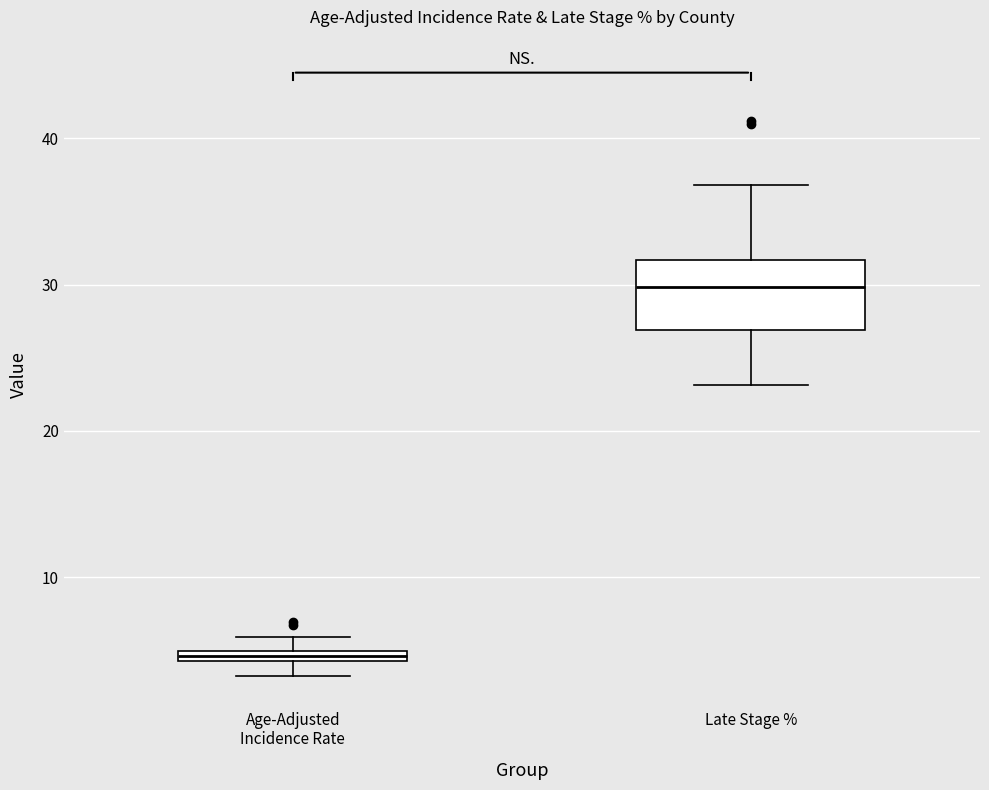

Comparing the boxes themselves (not the whiskers), which one is the tallest?

Late Stage %